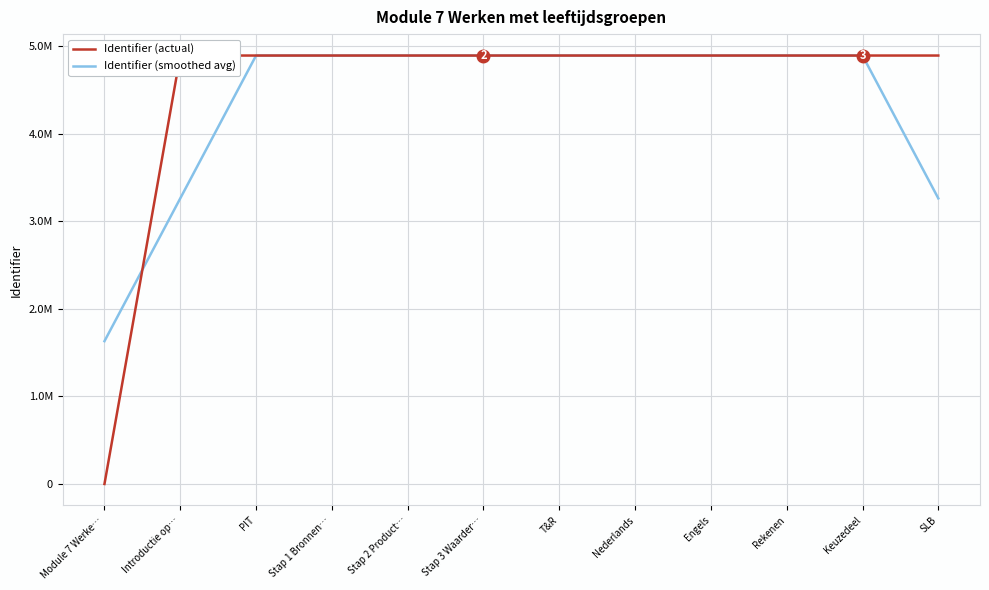

What is the difference between the maximum and minimum values in the Identifier (actual) series?

4890489.0